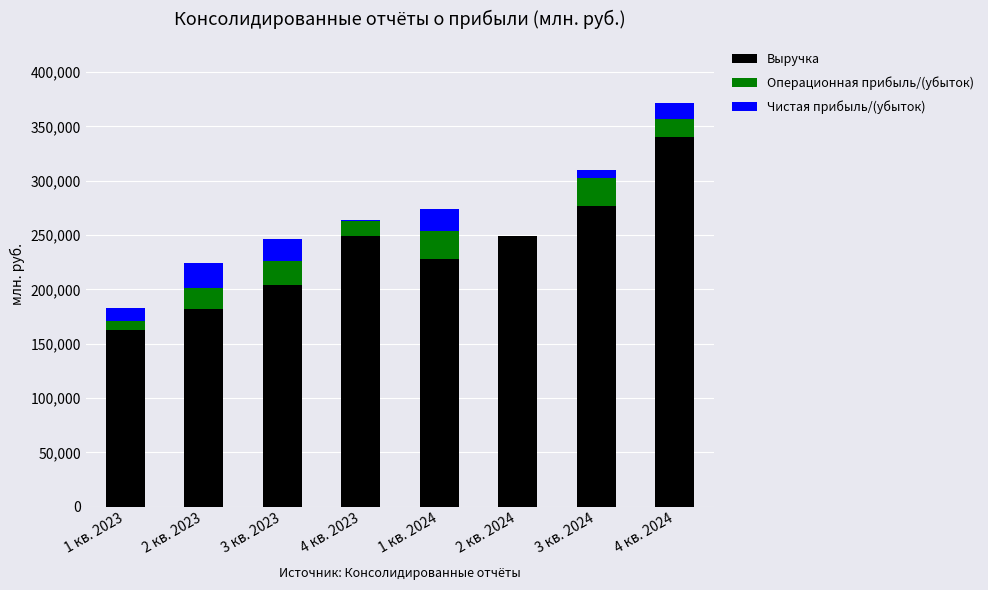

At which category is the sum across all series the highest?

4 кв. 2024